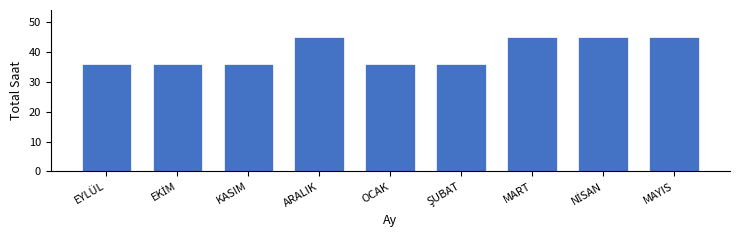

Reading left to right, transcribe all the data shown in this chart.

36	36	36	45	36	36	45	45	45